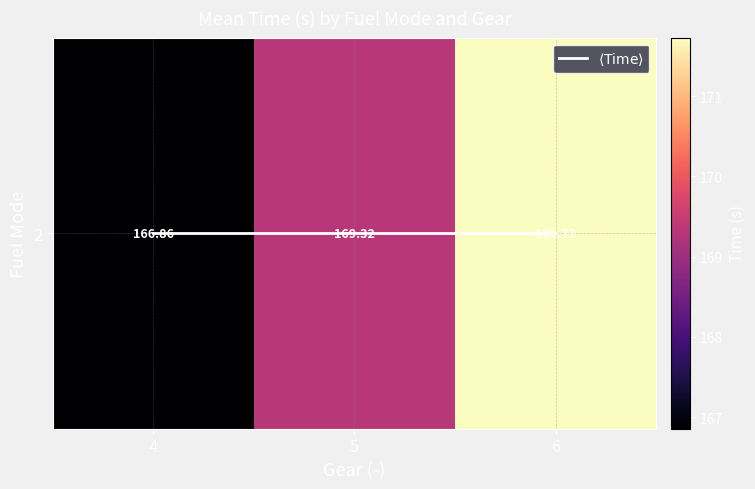

The value of 2 at 4 is 266.0. True or false?

False